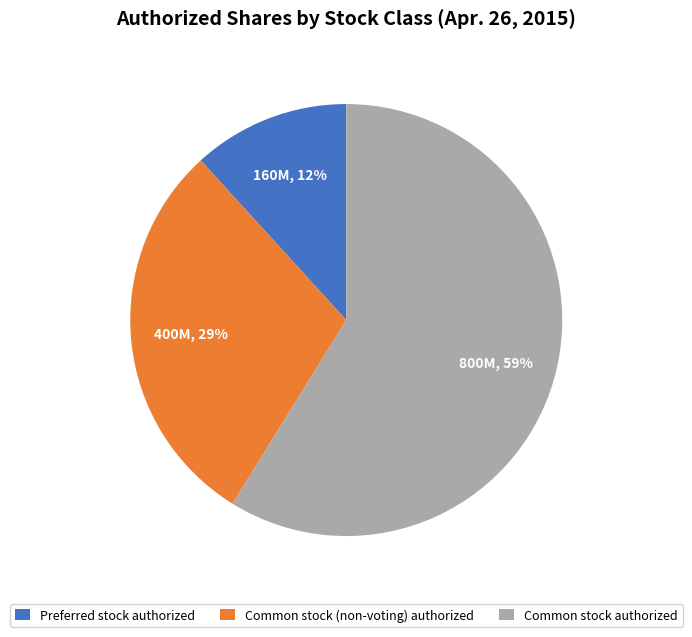

True or false: Preferred stock authorized accounts for 25% of the total.

False